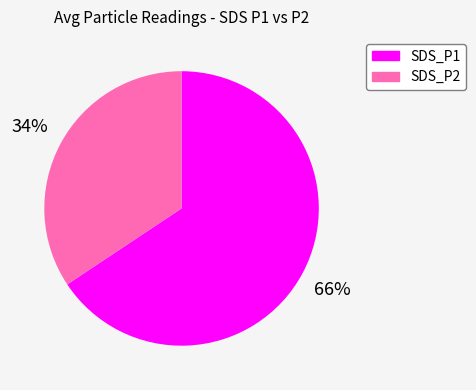

How many slices are in this pie chart?

2